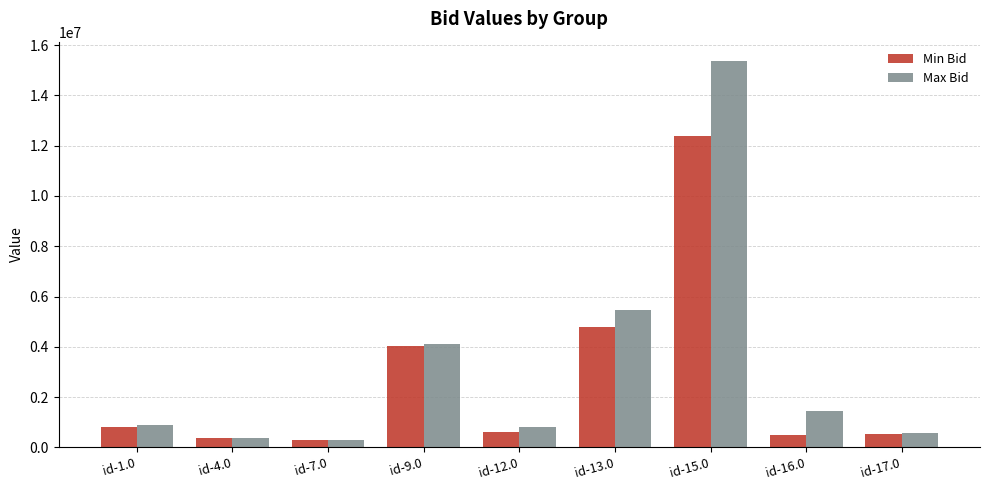

Which series has the largest range (max minus min)?

Max Bid